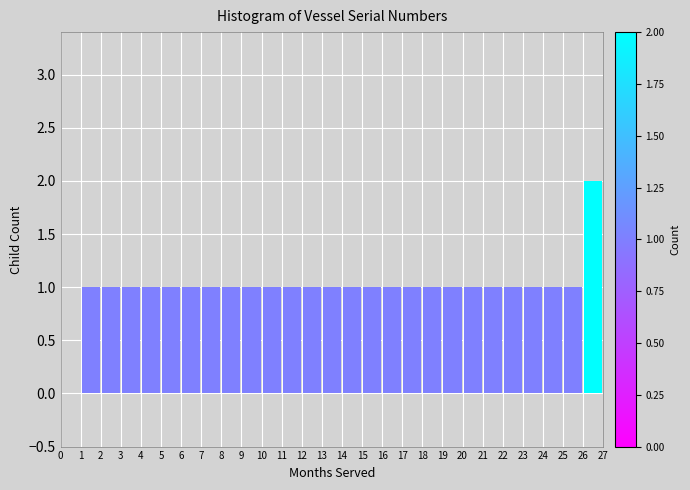

Reading left to right, transcribe this chart: for each bar, give the range it covers on the x-axis and its height. The values are not printed on the chart, so give them approximately, as read against the axis.

0 to 1: 0
1 to 2: 1
2 to 3: 1
3 to 4: 1
4 to 5: 1
5 to 6: 1
6 to 7: 1
7 to 8: 1
8 to 9: 1
9 to 10: 1
10 to 11: 1
11 to 12: 1
12 to 13: 1
13 to 14: 1
14 to 15: 1
15 to 16: 1
16 to 17: 1
17 to 18: 1
18 to 19: 1
19 to 20: 1
20 to 21: 1
21 to 22: 1
22 to 23: 1
23 to 24: 1
24 to 25: 1
25 to 26: 1
26 to 27: 2